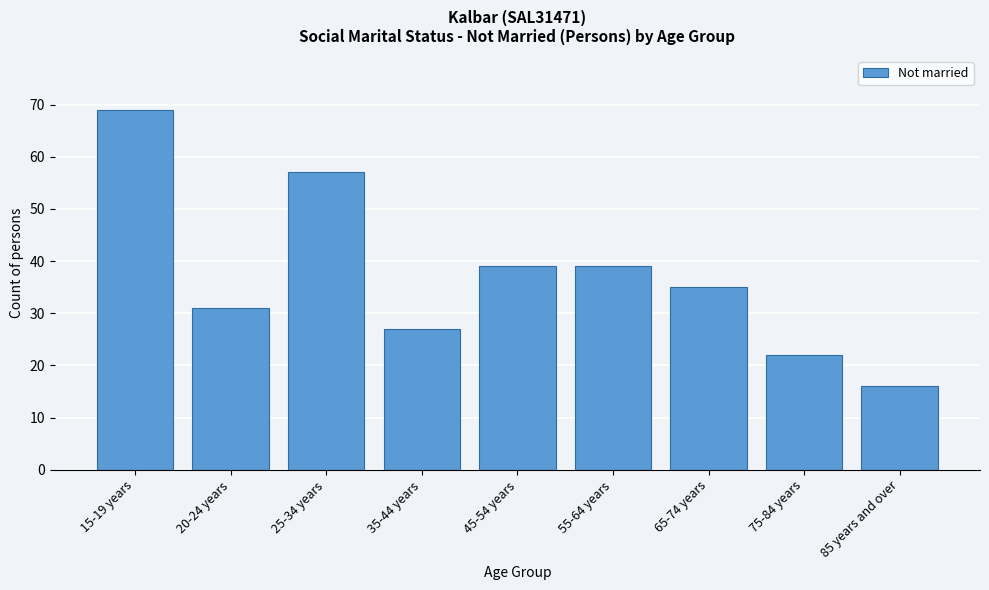

Reading left to right, transcribe all the data shown in this chart.

69	31	57	27	39	39	35	22	16